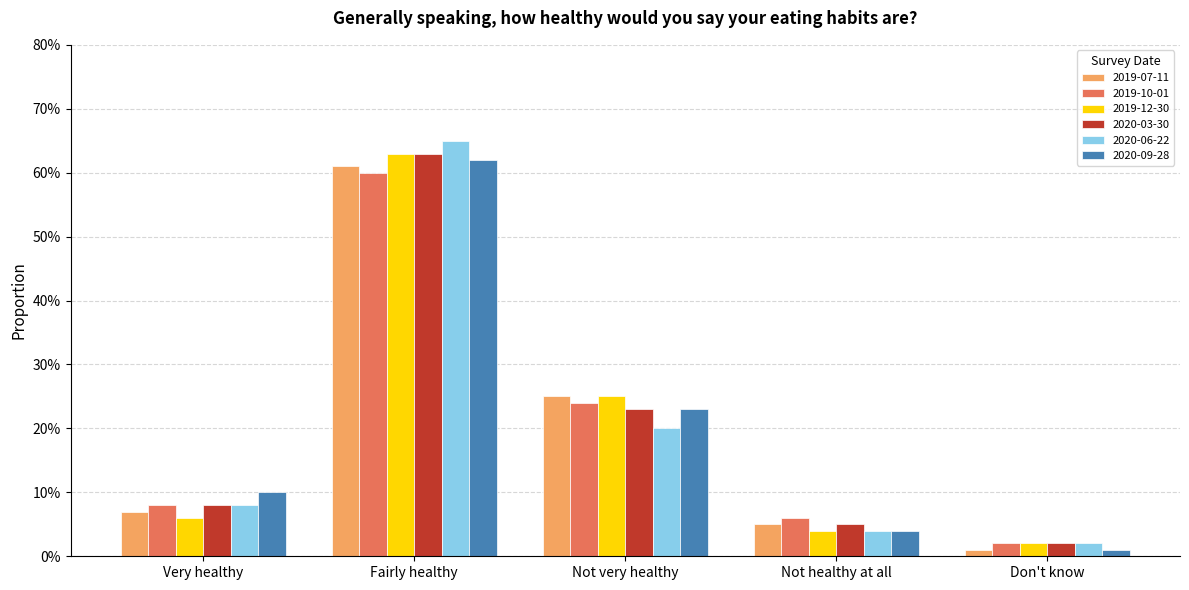

Are the bars grouped side by side (vs. stacked)?

Yes